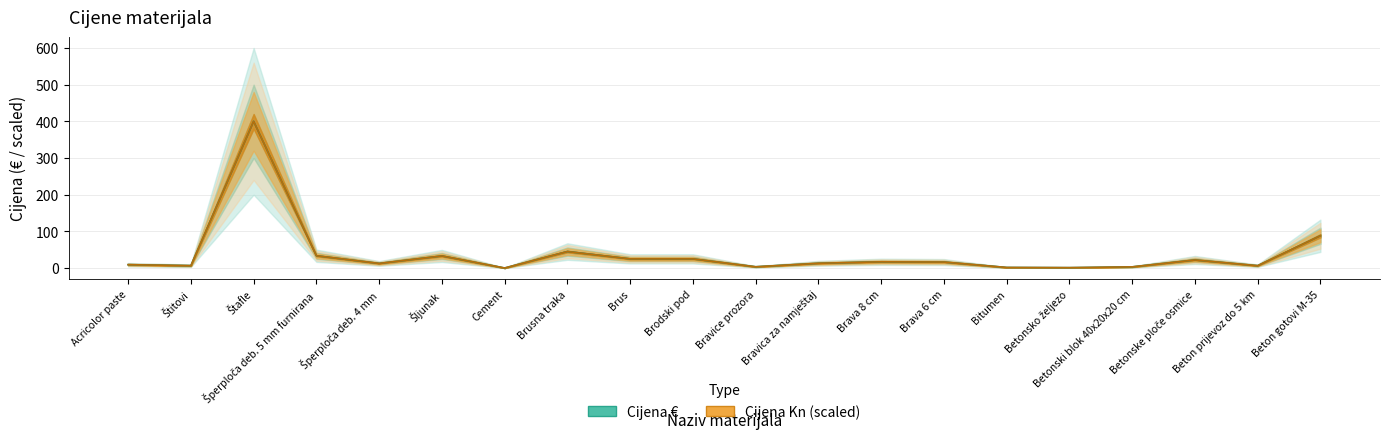

Which series has the largest total across all categories?

Cijena €